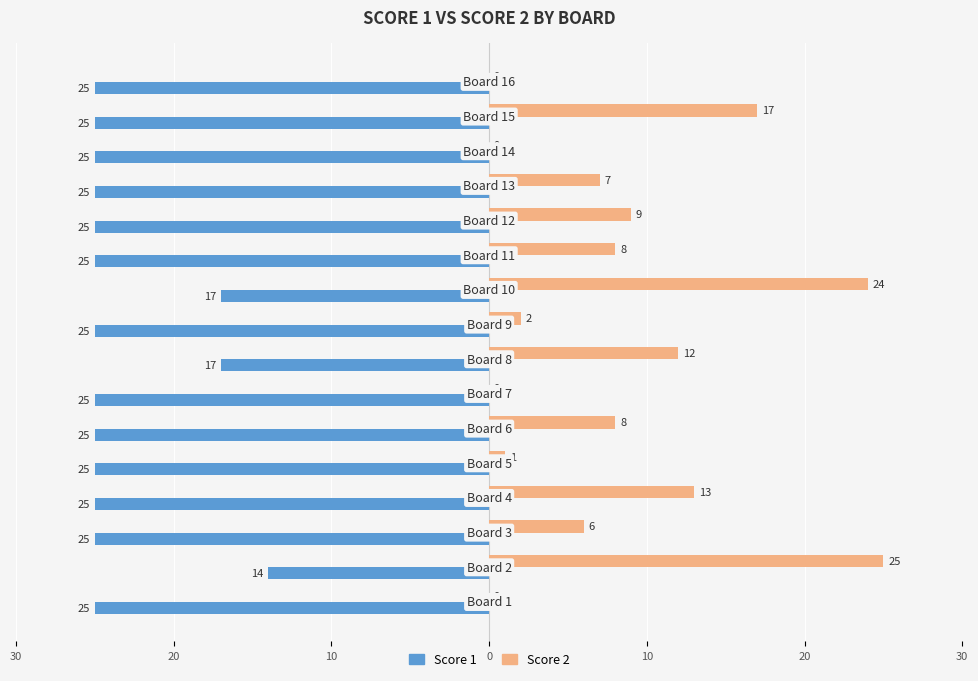

Which series has the widest spread of values?

Score 2